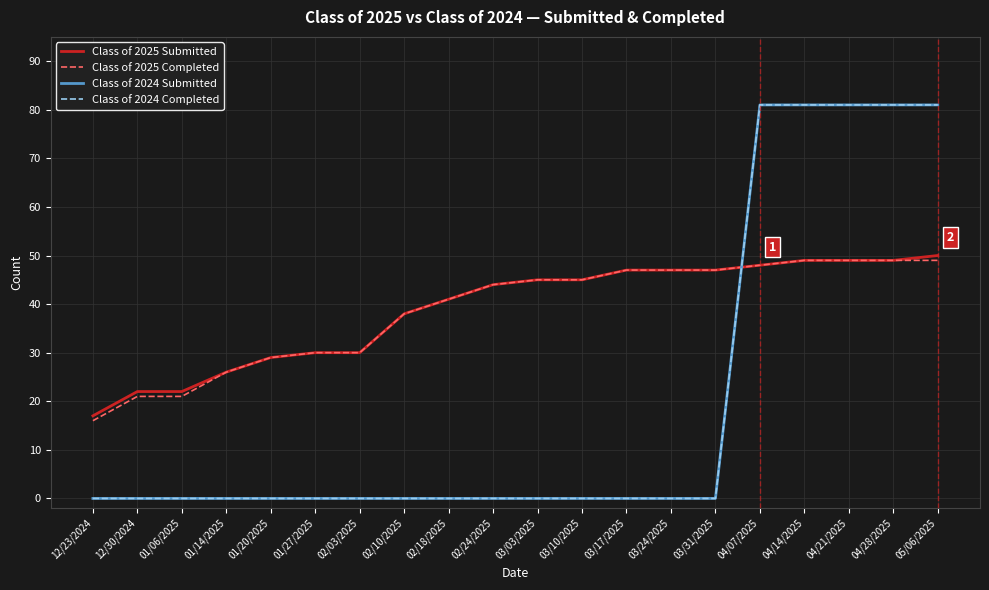

Which series has the widest spread of values?

Class of 2024 Submitted